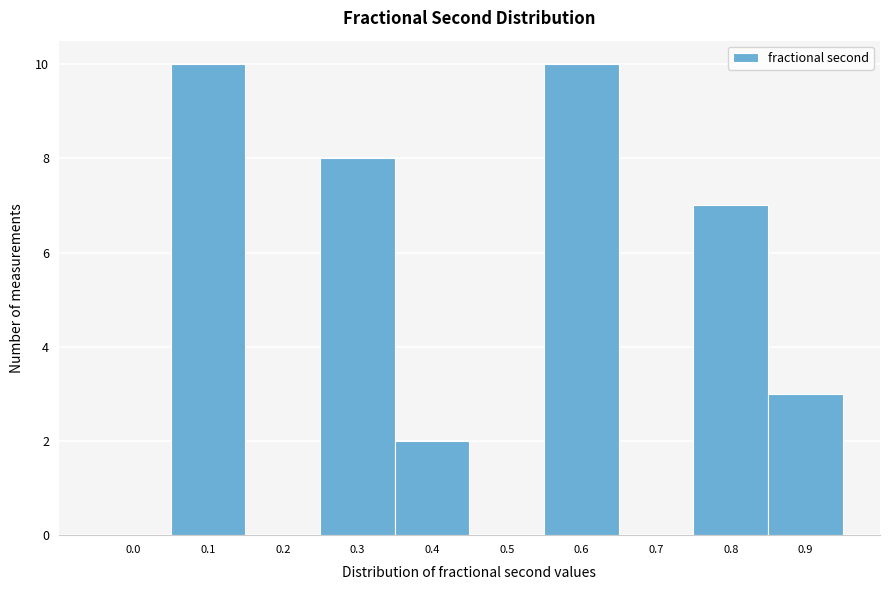

Reading left to right, transcribe all the data shown in this chart.

0.0=0	0.1=10	0.2=0	0.3=8	0.4=2	0.5=0	0.6=10	0.7=0	0.8=7	0.9=3